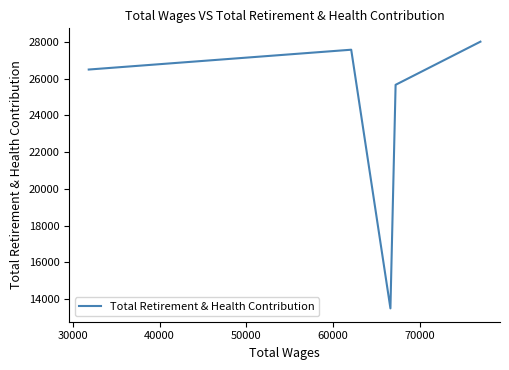

How many lines are shown in the chart?

1